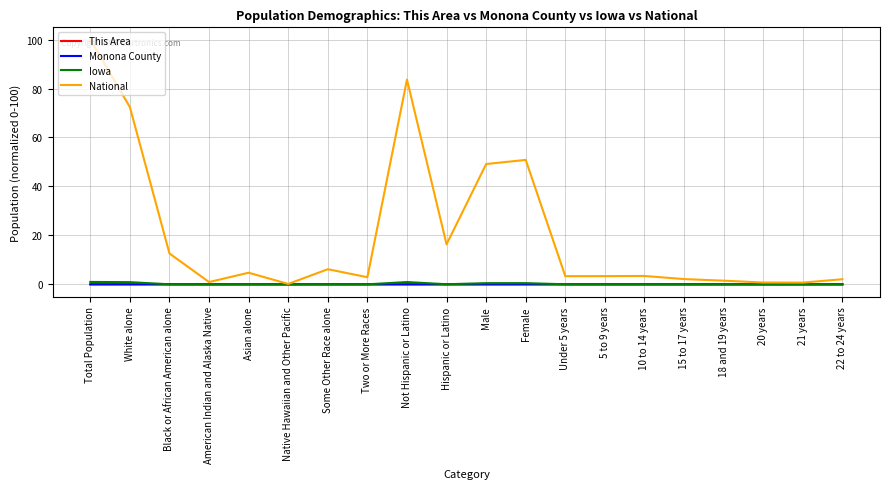

Which series has the largest range (max minus min)?

National